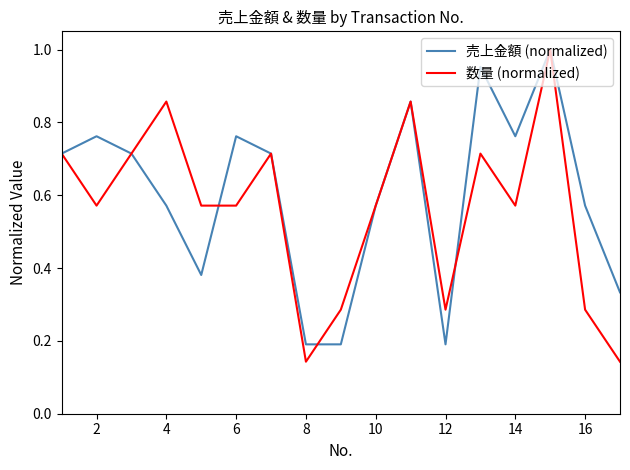

How many lines are shown in the chart?

2